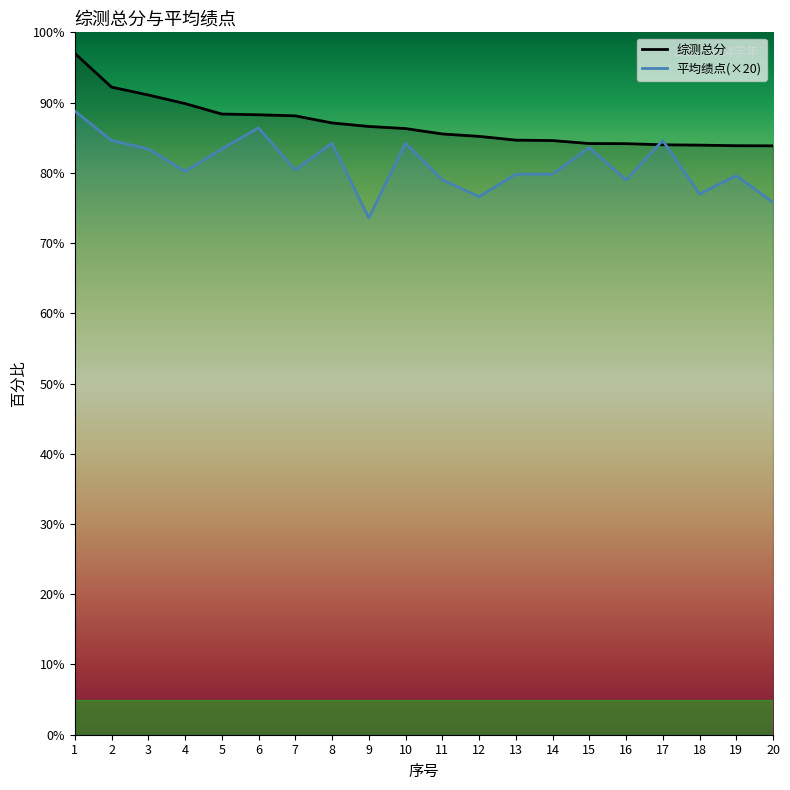

The value of 综测总分 at 17 is 137.9. True or false?

False